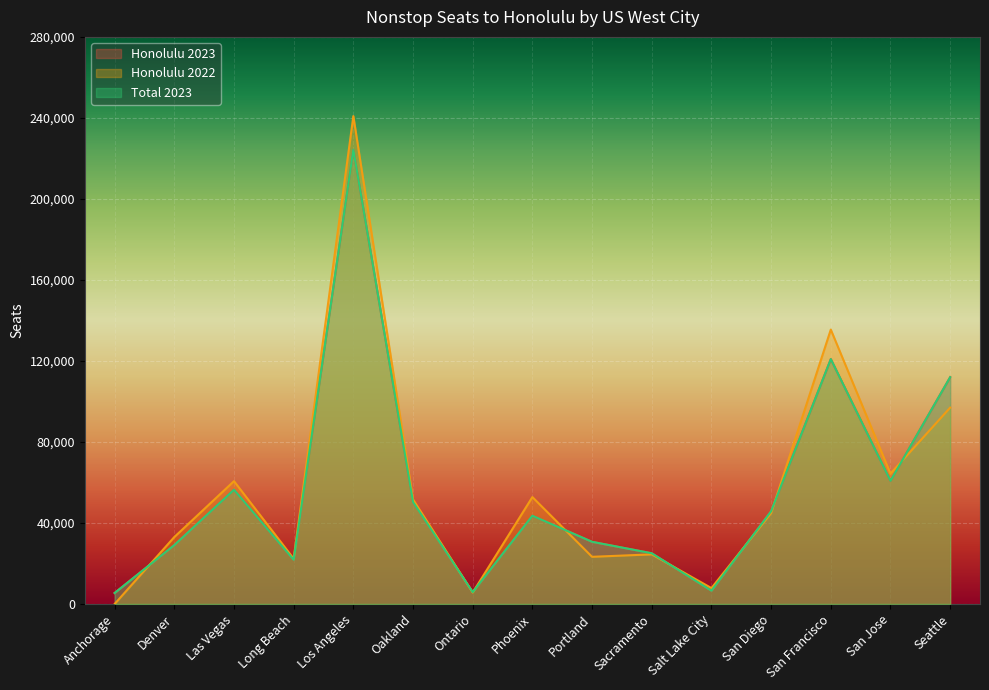

What is the approximate value of Honolulu 2023 at Oakland?

50323